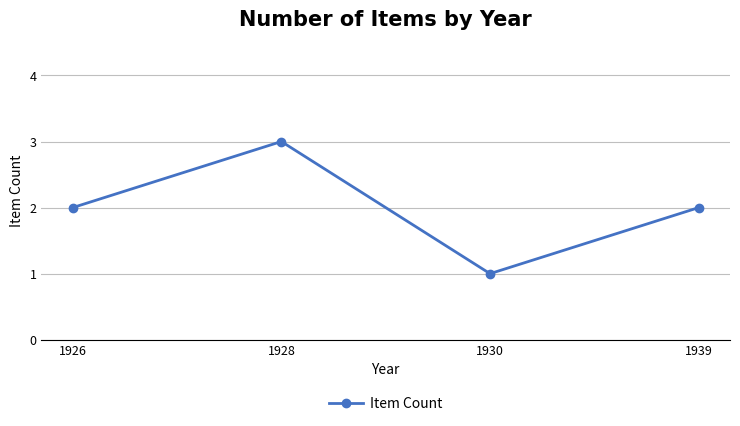

Which category has the lowest value across all series?

1930